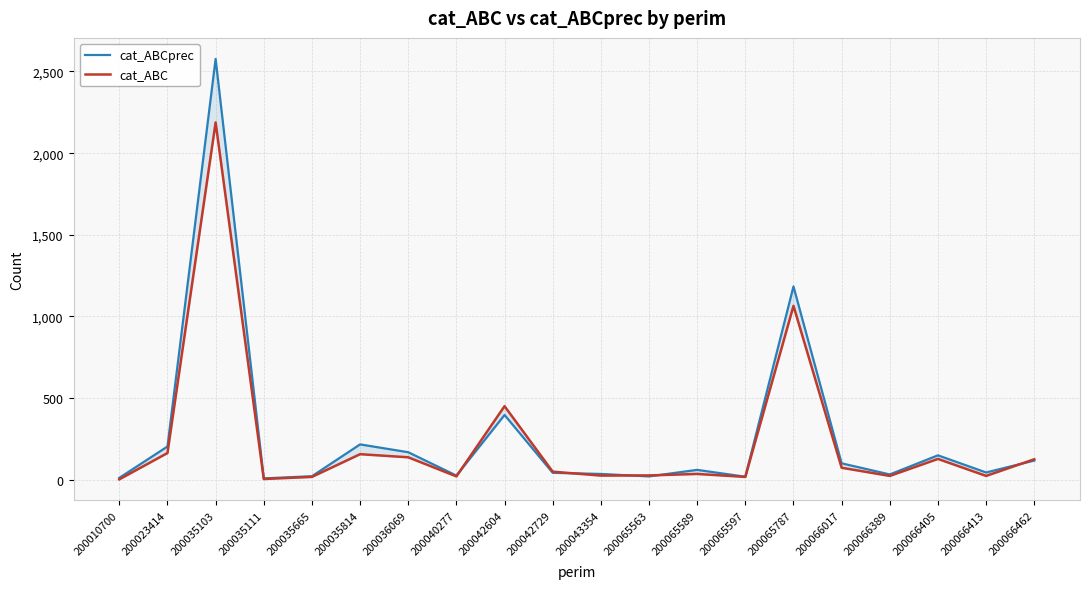

How many data points in cat_ABC are less than 50?

10